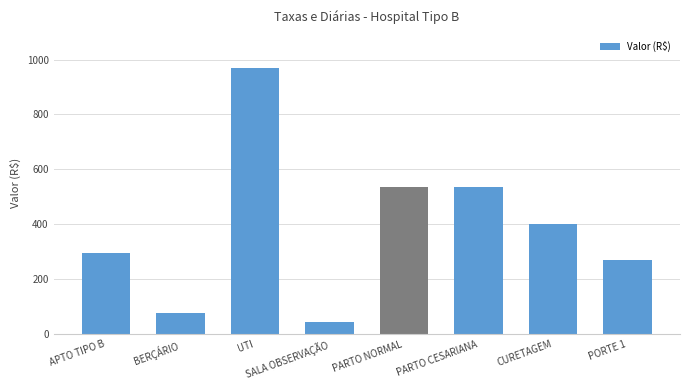

Reading right to left, extract all data points from this chart.

PORTE 1=268.3	CURETAGEM=402.5	PARTO CESARIANA=536.6	PARTO NORMAL=536.6	SALA OBSERVAÇÃO=42.8	UTI=969.8	BERÇÁRIO=78.5	APTO TIPO B=296.9